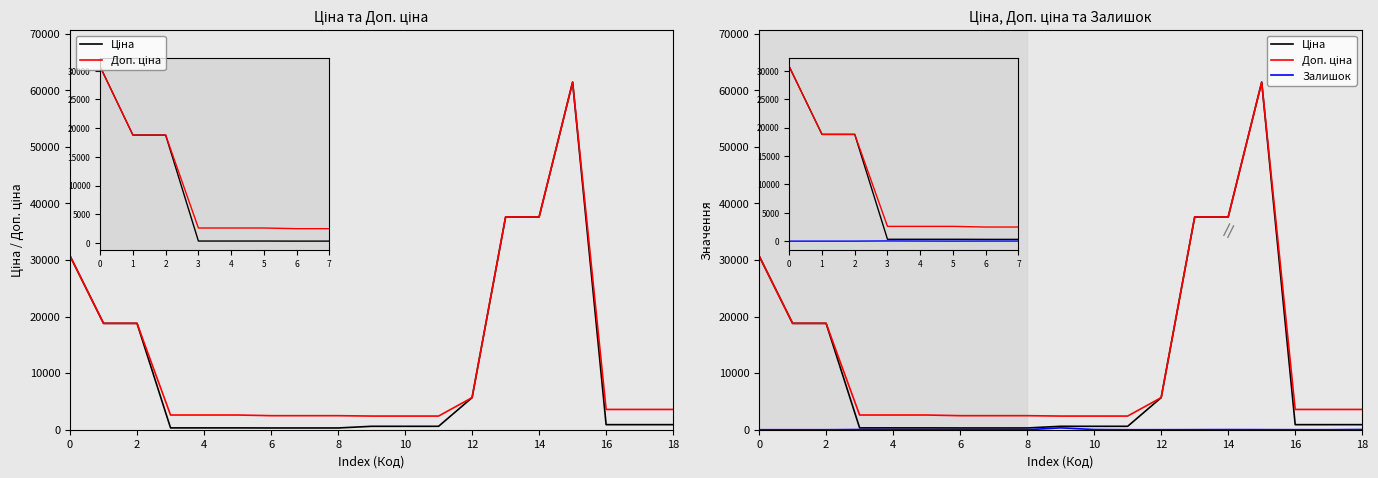

Which has a higher value, 17 or 2?

2